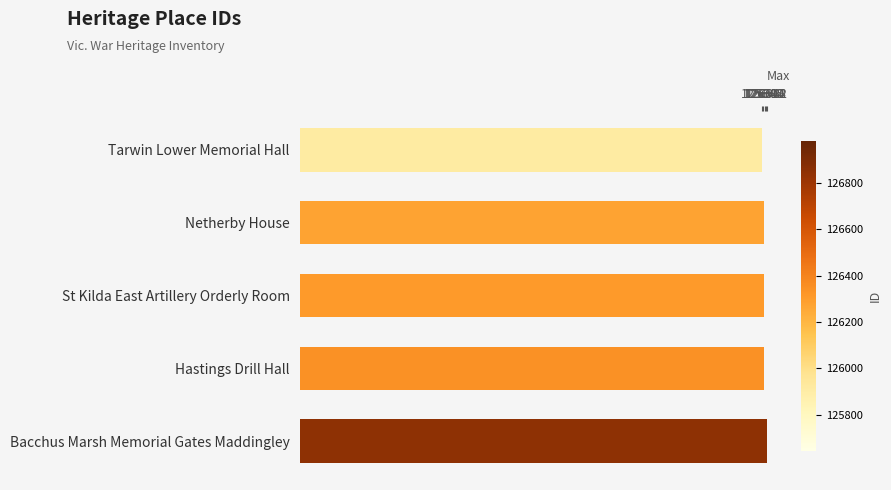

What is the greatest value displayed?

126982